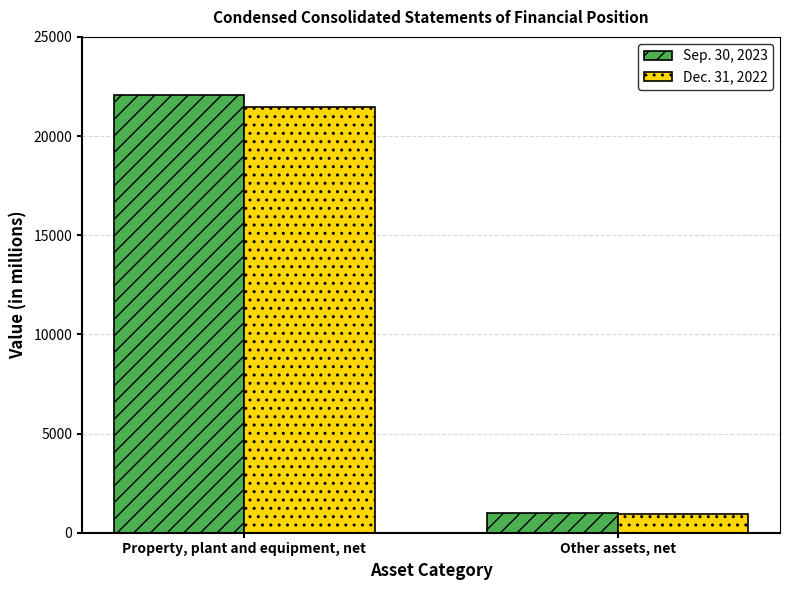

Reading left to right, transcribe all the data shown in this chart.

Sep. 30, 2023: 22085	993
Dec. 31, 2022: 21442	949